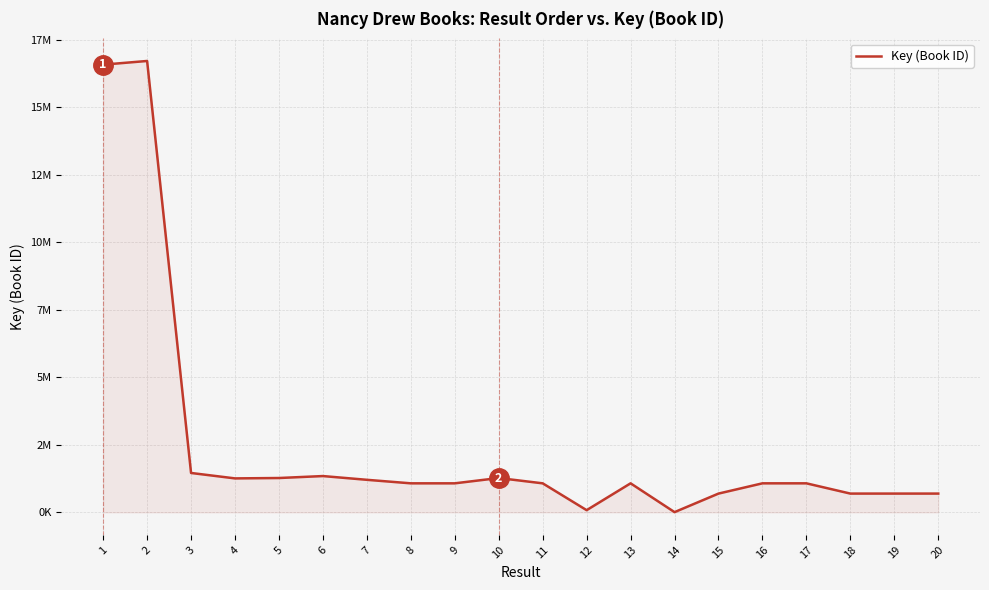

Reading left to right, extract all data points from this chart.

16585249	16721470	1458225	1257329	1271440	1343907	1204908	1074581	1074583	1271437	1074572	80279	1074575	7611	694609	1074579	1074577	694608	694607	694606